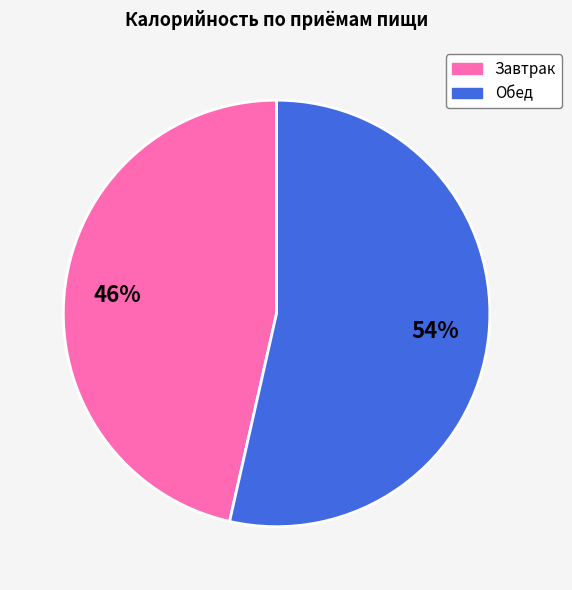

How many segments does this pie chart have?

2